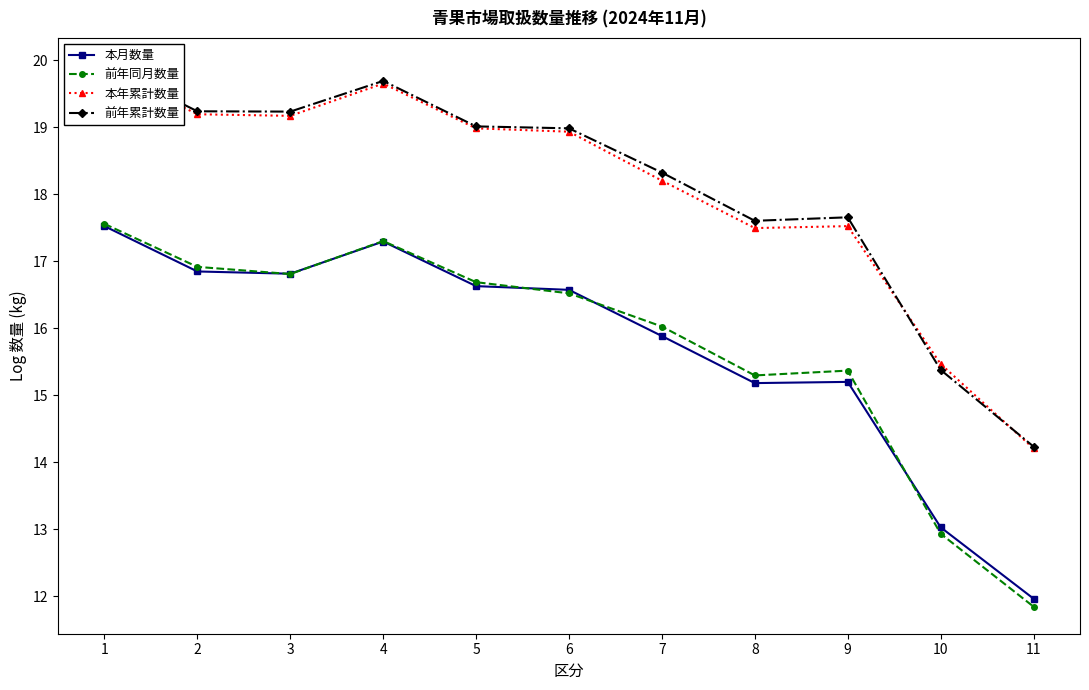

Reading left to right, list all the values displayed in this chart.

本月数量: 17.5	16.8	16.8	17.3	16.6	16.6	15.9	15.2	15.2	13.0	12.0
前年同月数量: 17.6	16.9	16.8	17.3	16.7	16.5	16.0	15.3	15.4	12.9	11.8
本年累計数量: 19.9	19.2	19.2	19.6	19.0	18.9	18.2	17.5	17.5	15.5	14.2
前年累計数量: 19.9	19.2	19.2	19.7	19.0	19.0	18.3	17.6	17.7	15.4	14.2